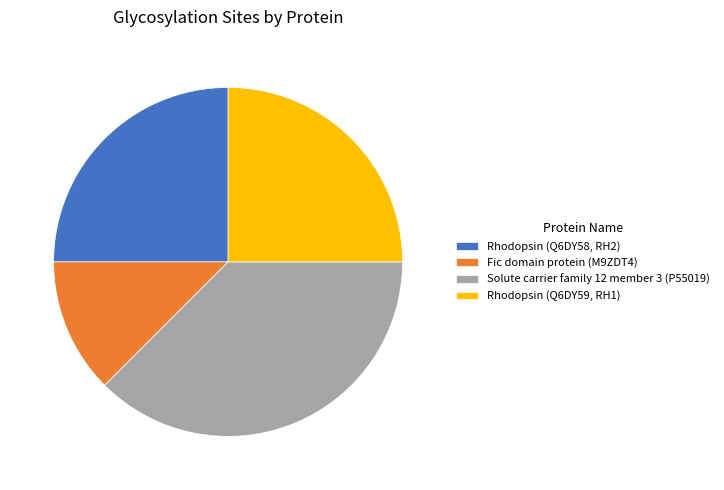

Count the number of slices in the pie.

4